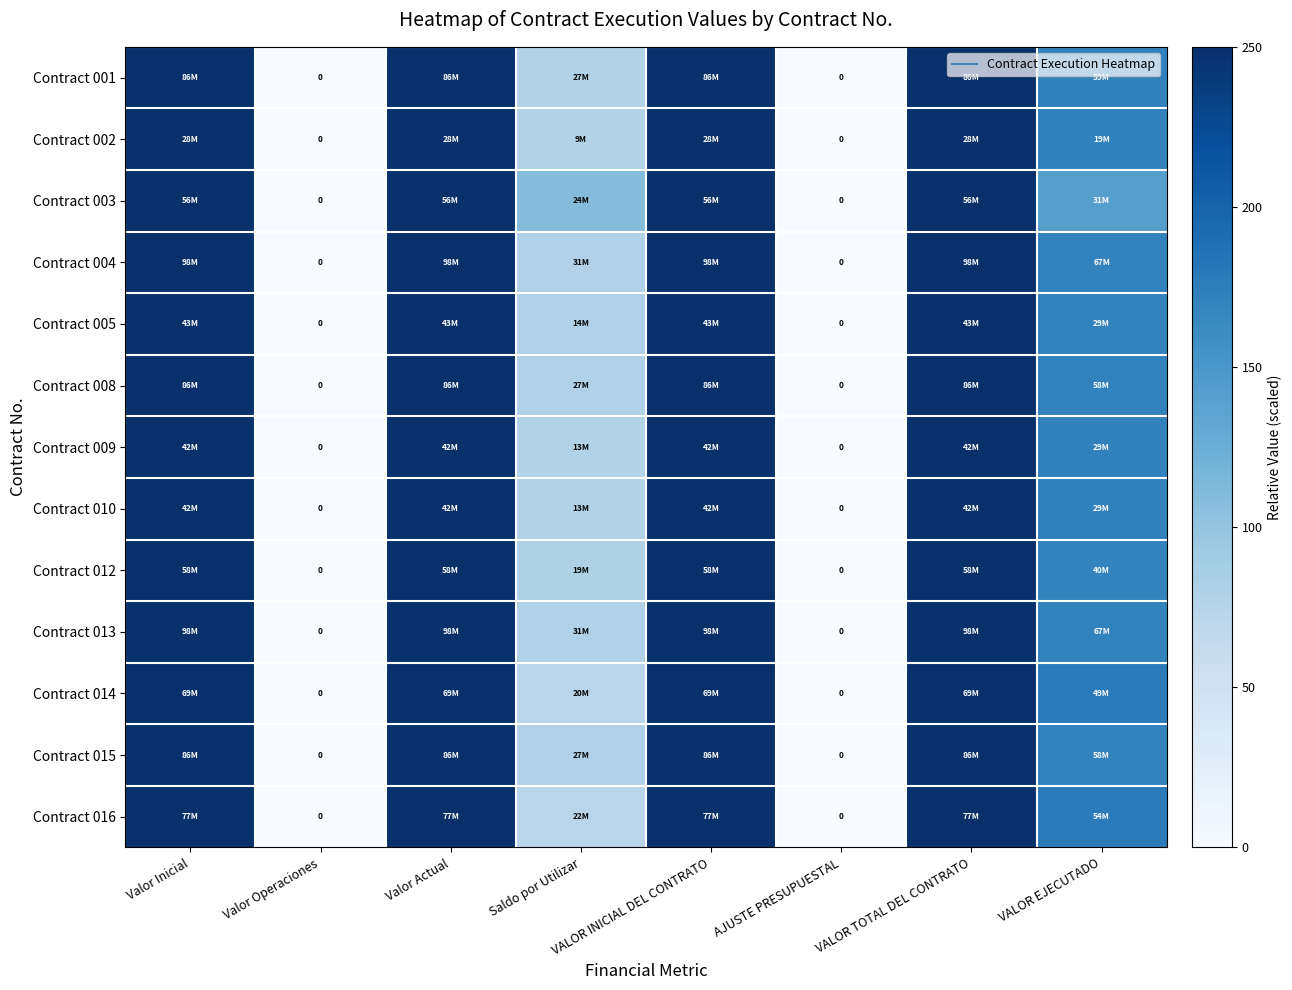

Rank the series at Valor Inicial from highest to lowest value.

Contract 001, Contract 002, Contract 003, Contract 004, Contract 005, Contract 008, Contract 009, Contract 010, Contract 012, Contract 013, Contract 014, Contract 015, Contract 016